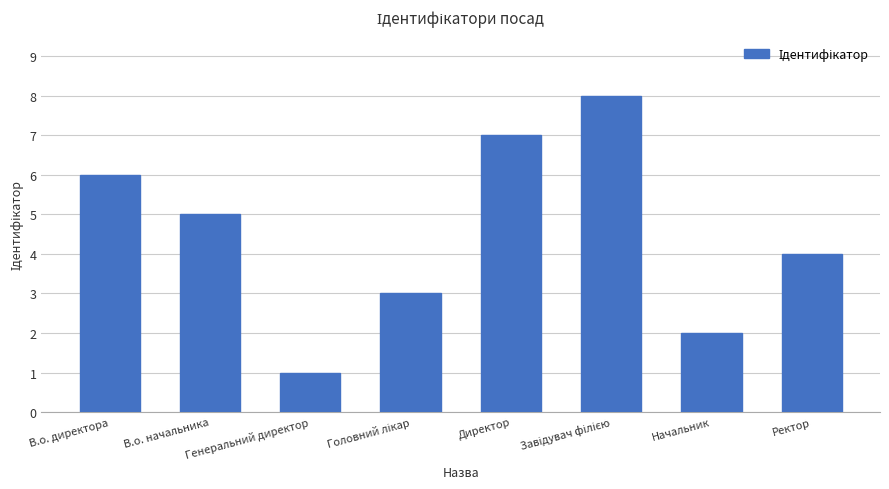

Read the value at В.о. директора.

6